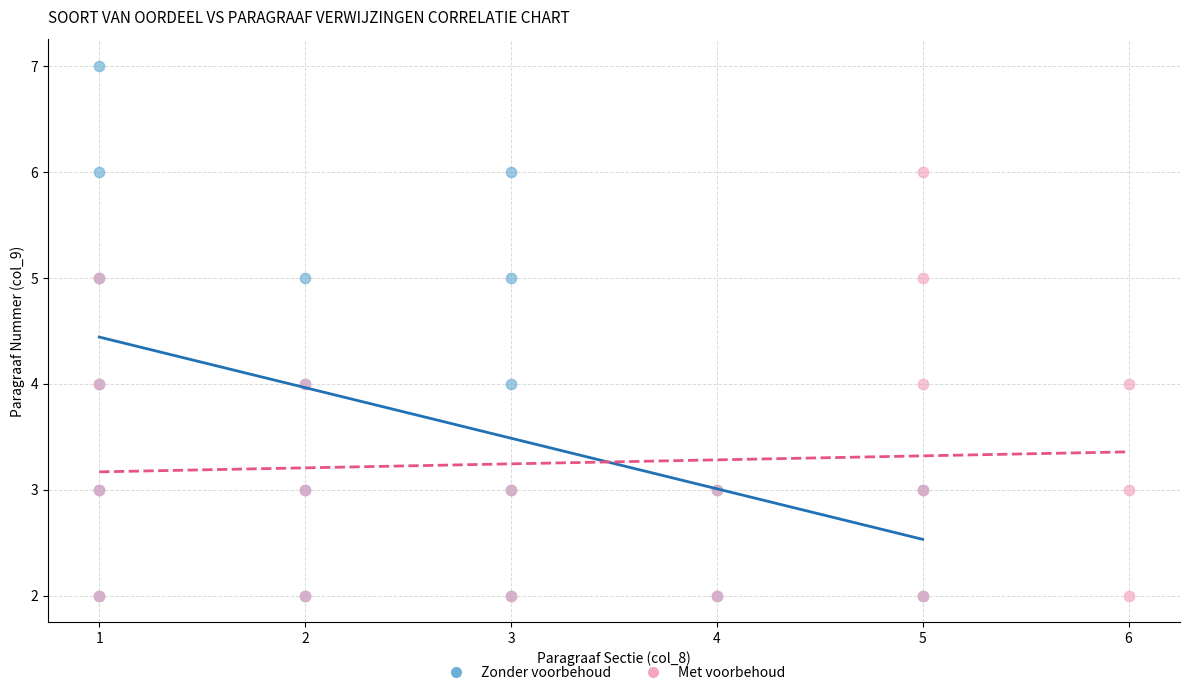

Which series has the widest spread of Y values?

Zonder voorbehoud